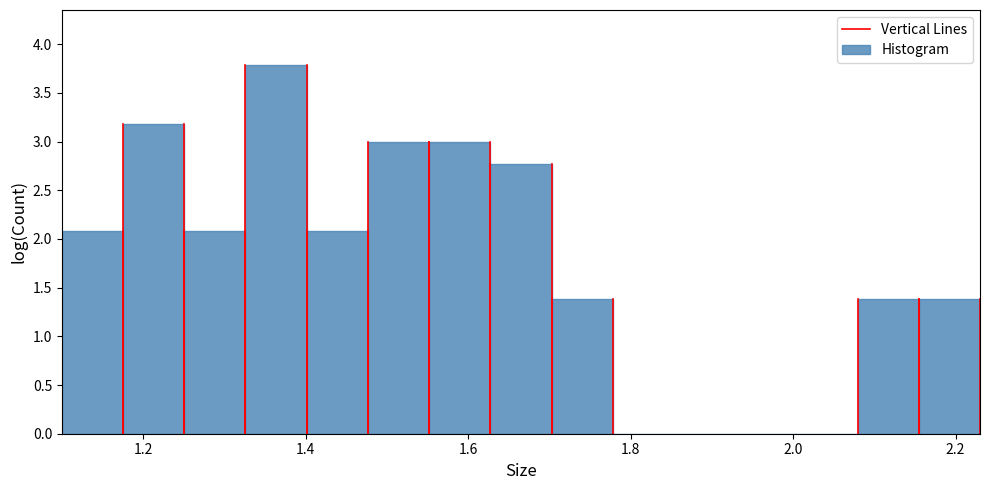

Around what value on the x-axis is the tallest bar? Give the approximate position of its centre, as read against the axis.

1.36